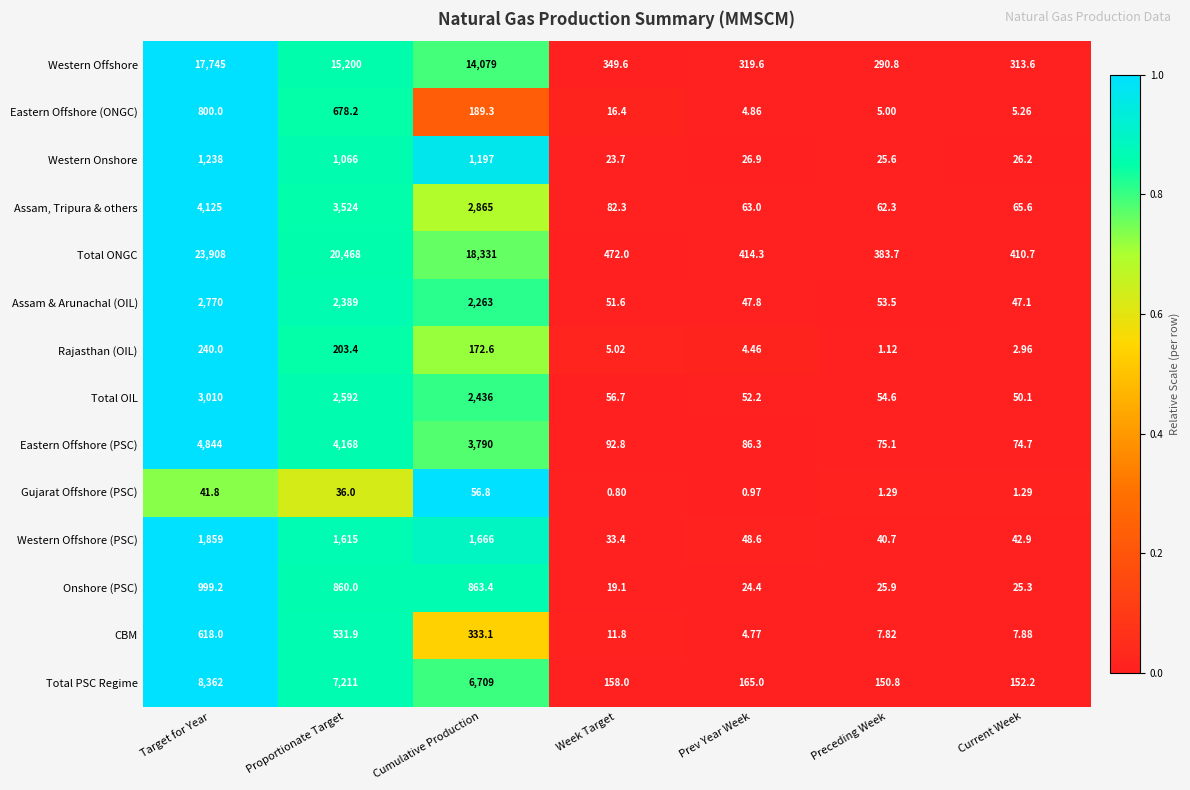

List the series in order of their peak value, highest first.

Total ONGC, Western Offshore, Total PSC Regime, Eastern Offshore (PSC), Assam, Tripura & others, Total OIL, Assam & Arunachal (OIL), Western Offshore (PSC), Western Onshore, Onshore (PSC), Eastern Offshore (ONGC), CBM, Rajasthan (OIL), Gujarat Offshore (PSC)